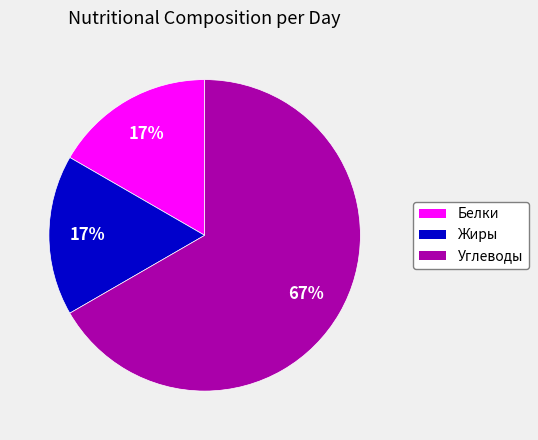

To the nearest percent, what percentage of the pie is Жиры?

17%